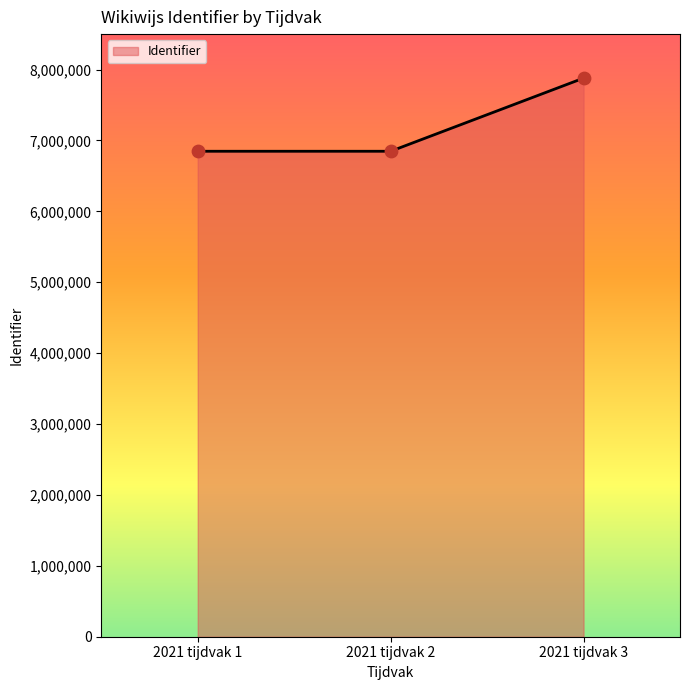

What is the change in value from 2021 tijdvak 1 to 2021 tijdvak 3?

+1031530